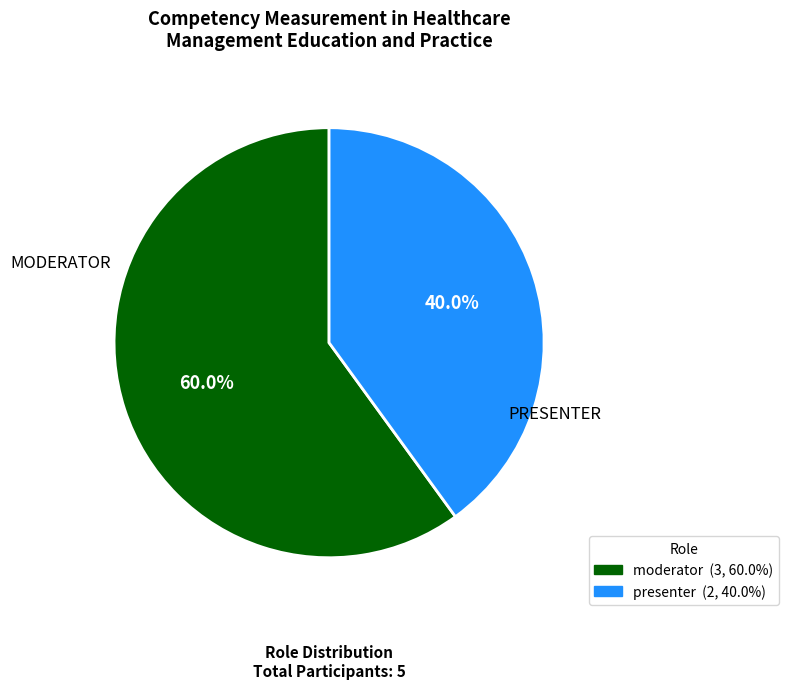

Is there a majority slice in this chart?

Yes